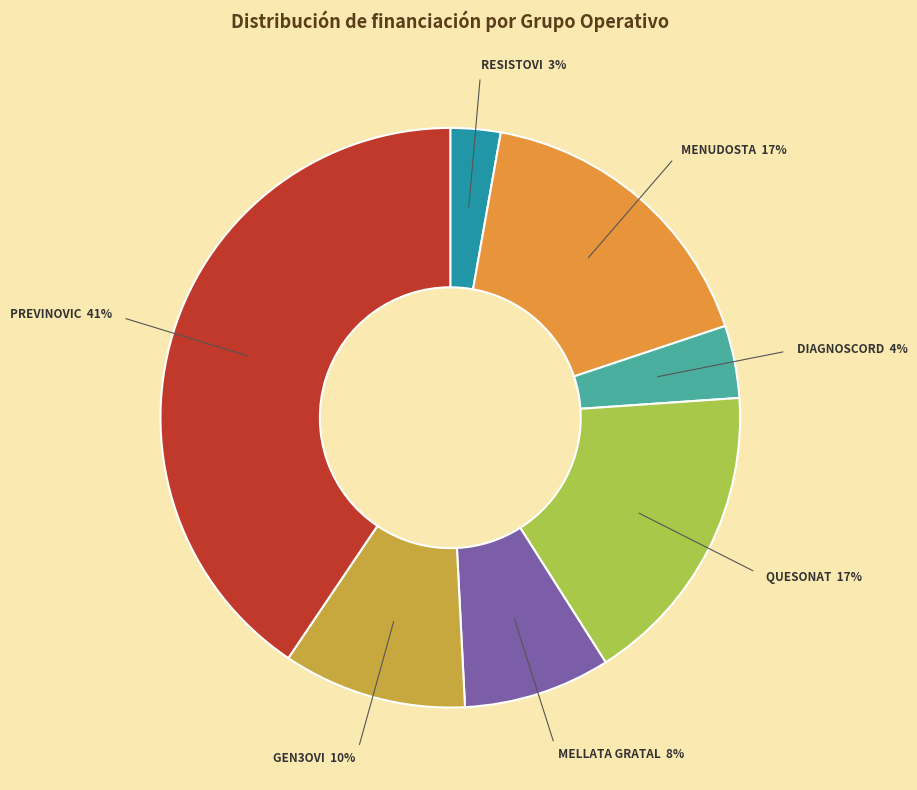

To the nearest percent, what is the difference between the largest and smallest slice percentages?

38%